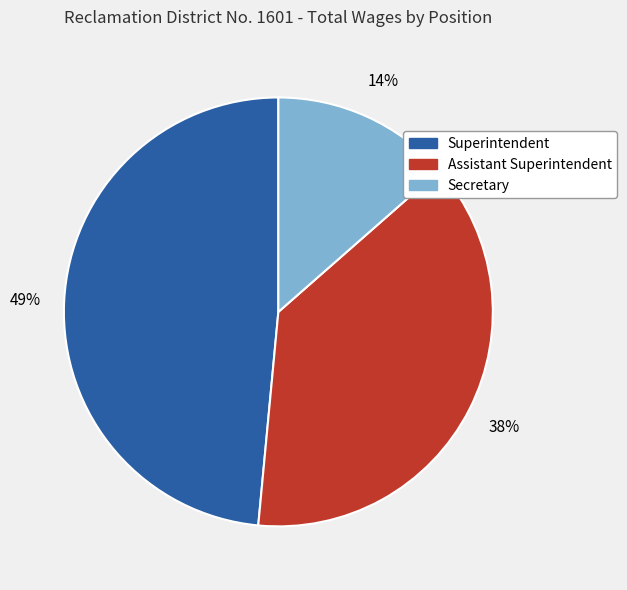

To the nearest percent, what portion does Superintendent represent?

49%